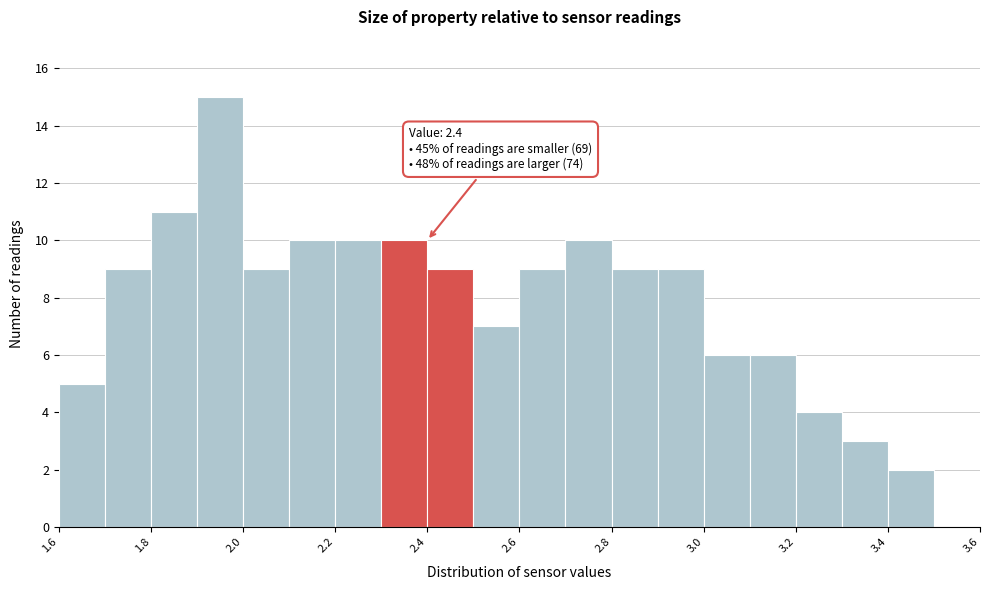

Over which range of the x-axis is the bar tallest?

1.9 to 2.0